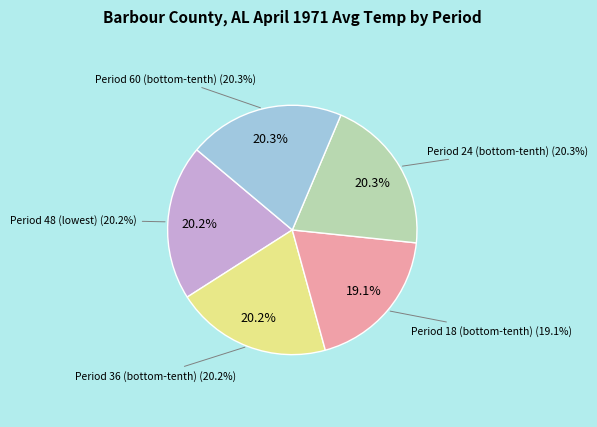

What is the largest slice in the pie chart?

Period 24 (bottom-tenth)